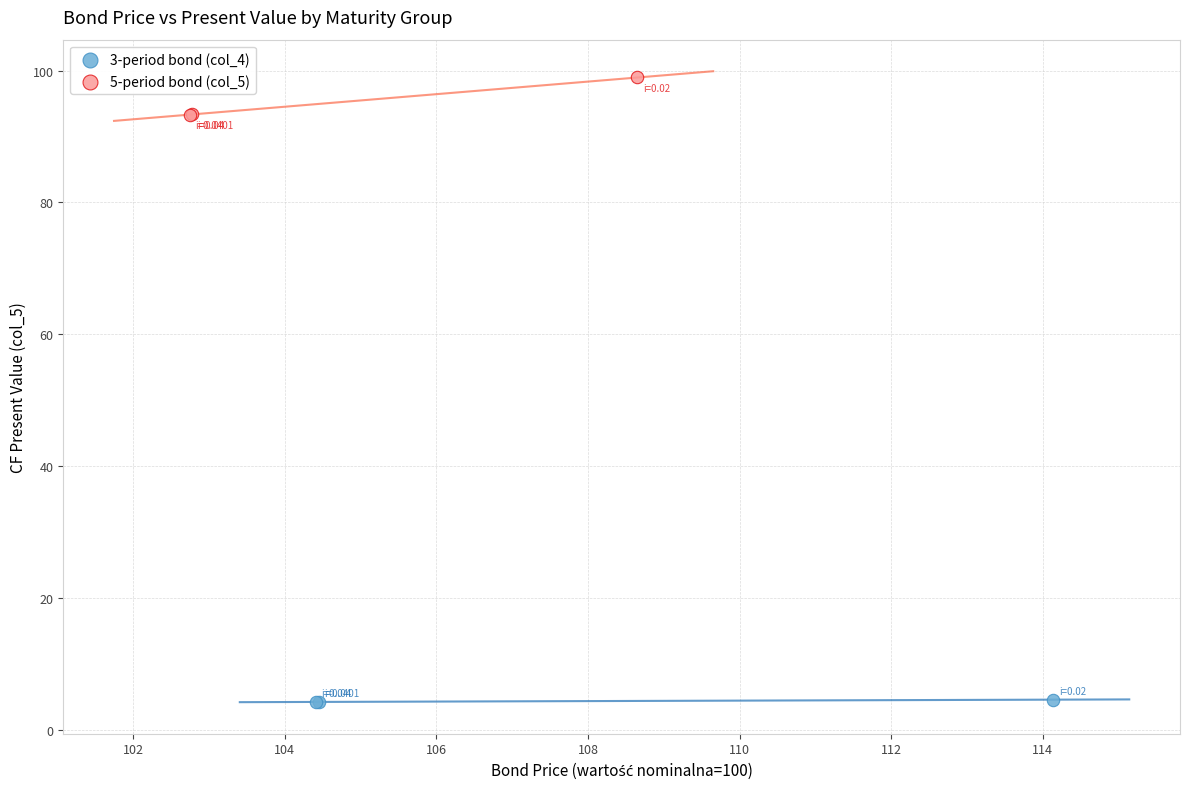

Which series reaches the minimum Y coordinate?

3-period bond (col_4)